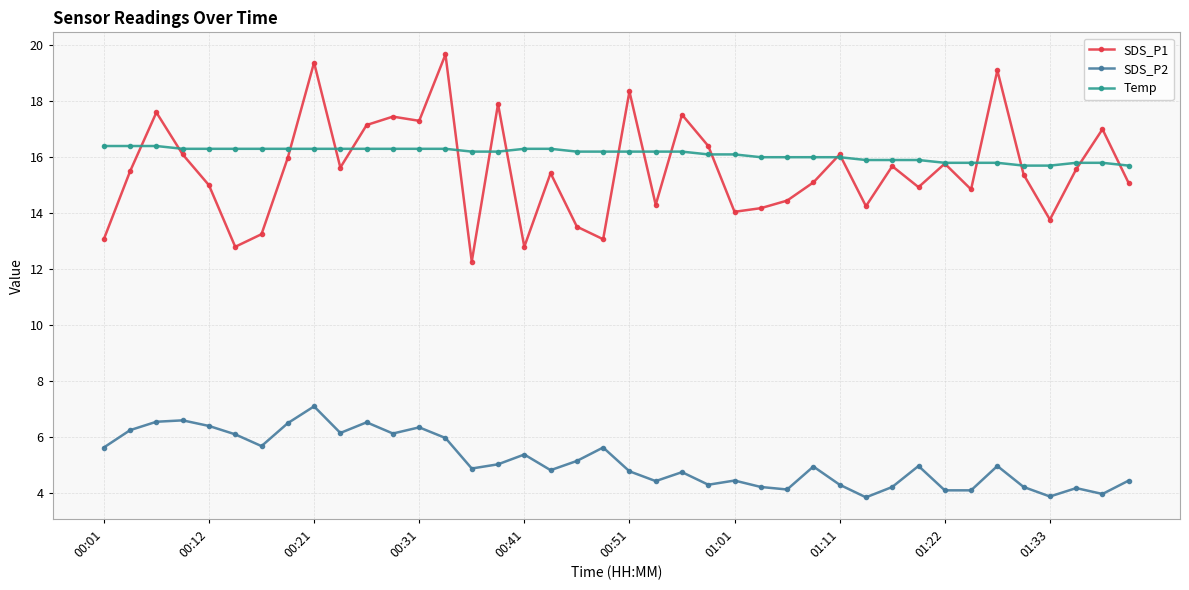

List the series in order of their peak value, highest first.

SDS_P1, Temp, SDS_P2